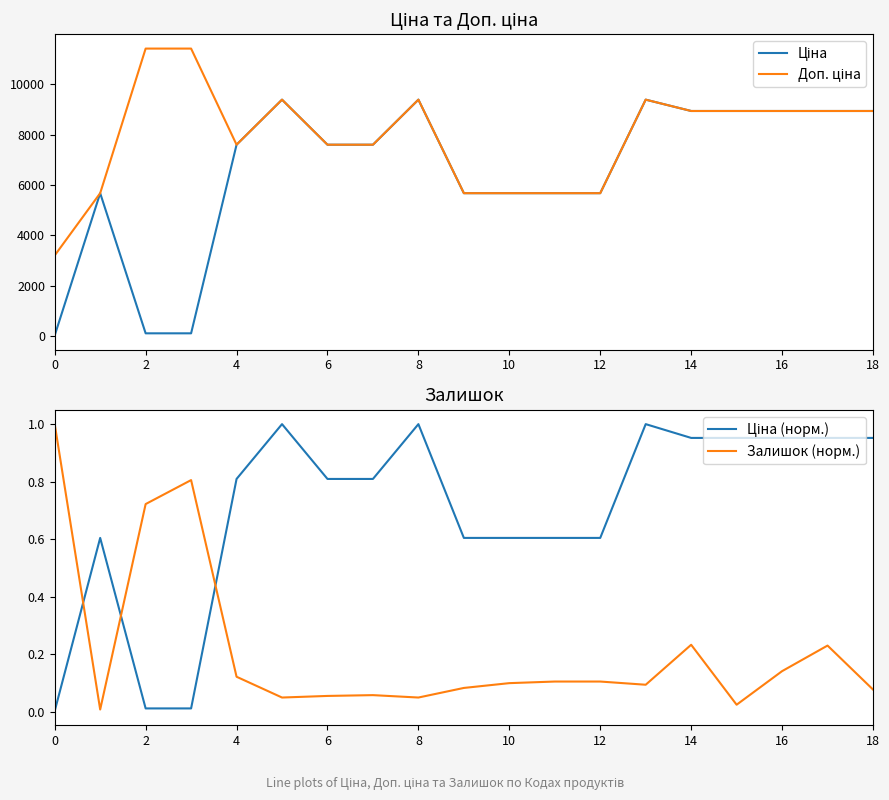

How many interior local peaks does the Залишок (норм.) series have?

4